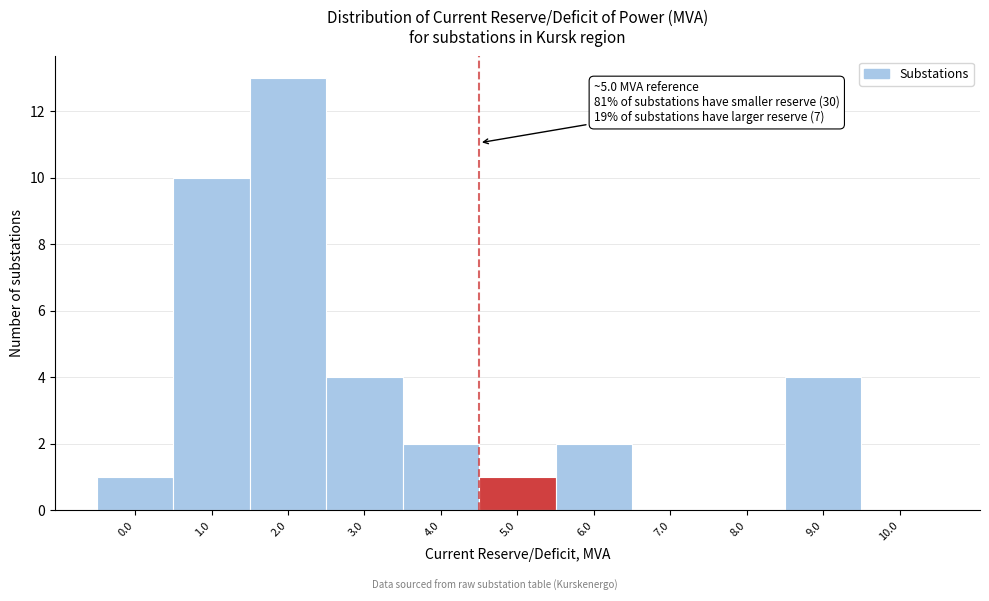

Reading left to right, list all the values displayed in this chart.

0.0=1	1.0=10	2.0=13	3.0=4	4.0=2	5.0=1	6.0=2	7.0=0	8.0=0	9.0=4	10.0=0